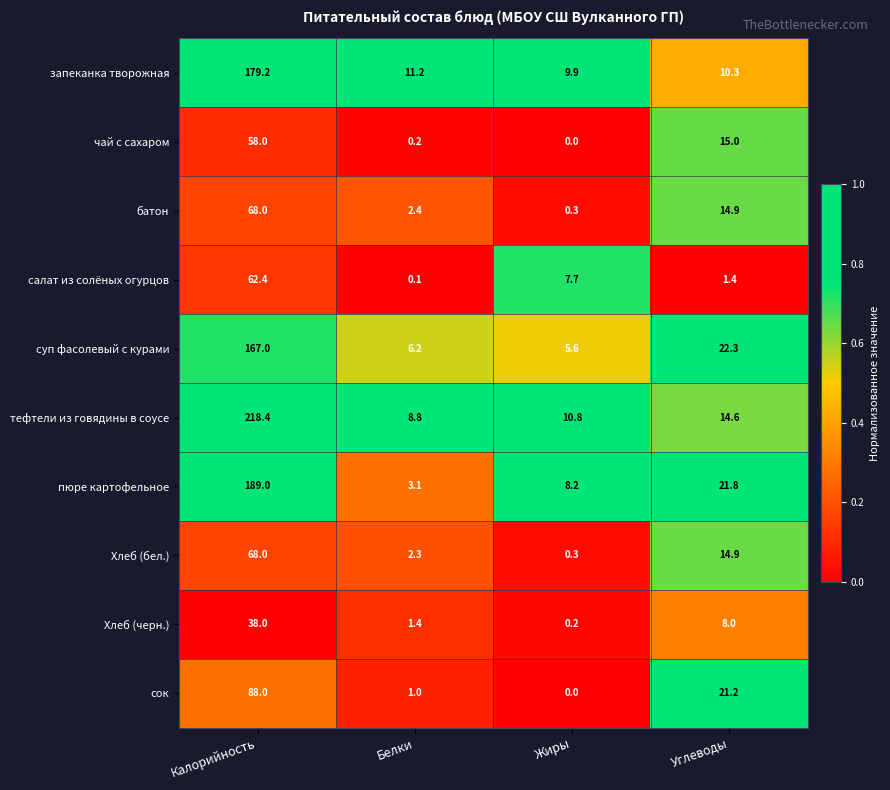

Which series has the largest total across all categories?

тефтели из говядины в соусе